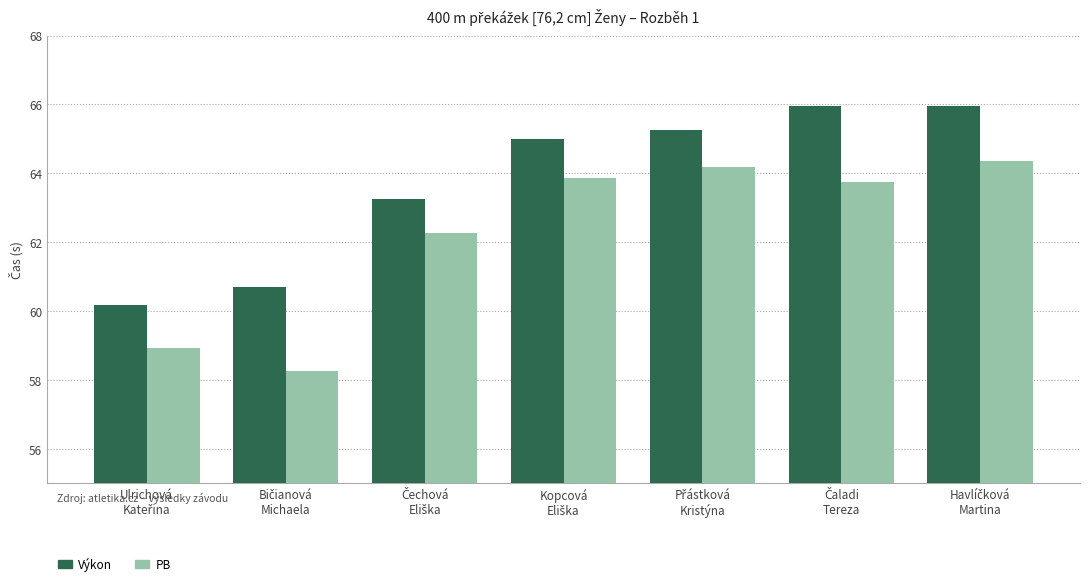

What is the maximum value shown in the chart?

66.0